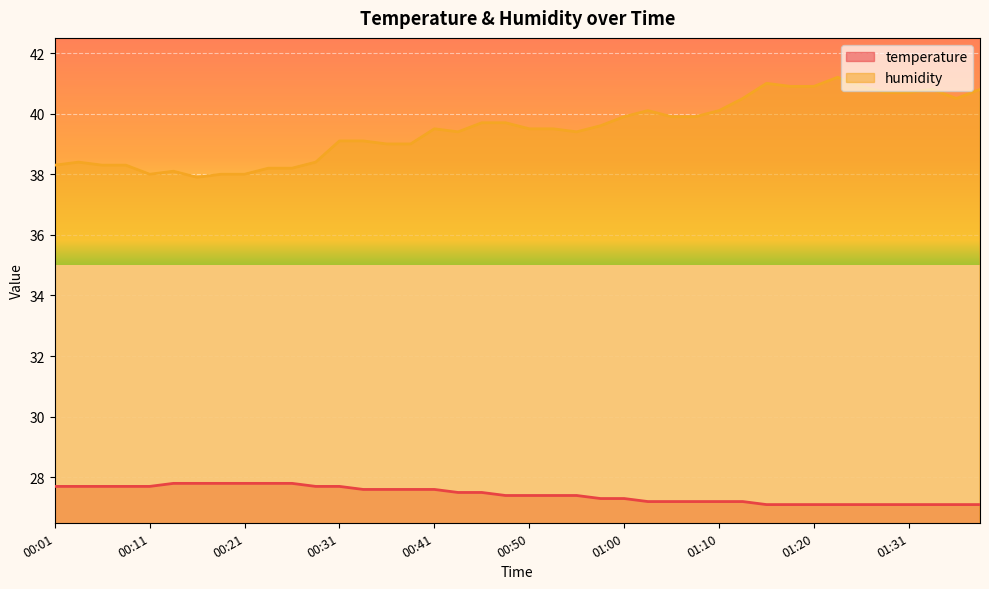

At which label does humidity reach its peak?

01:23